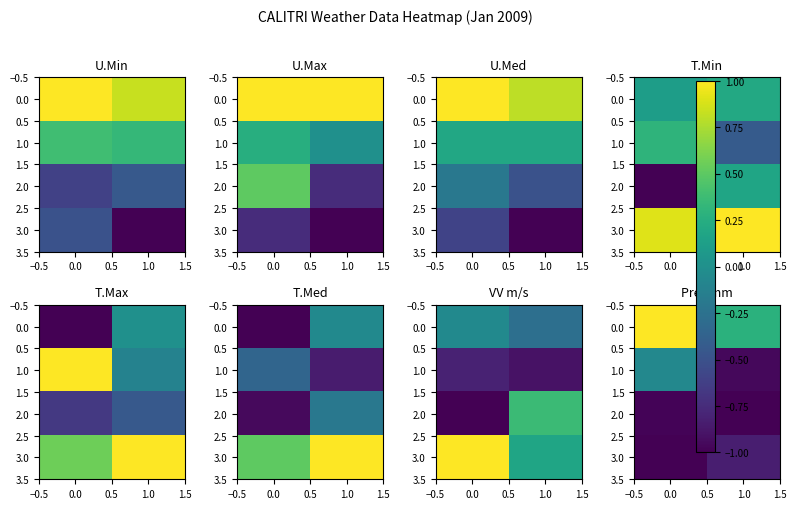

What is the average value of the 0.0 series?

0.6